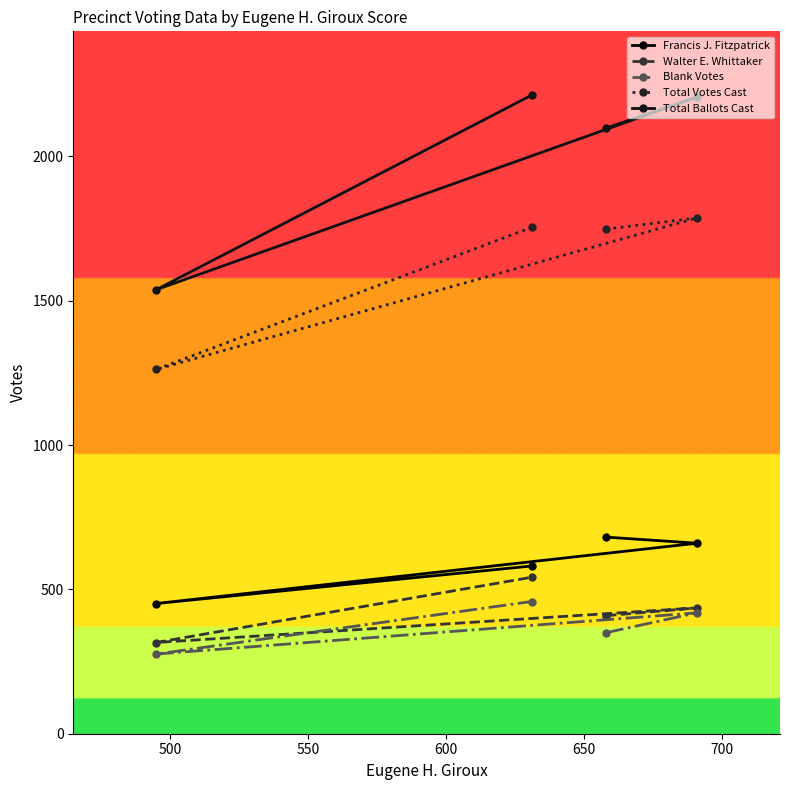

True or false: Walter E. Whittaker and Total Ballots Cast cross at least once.

False